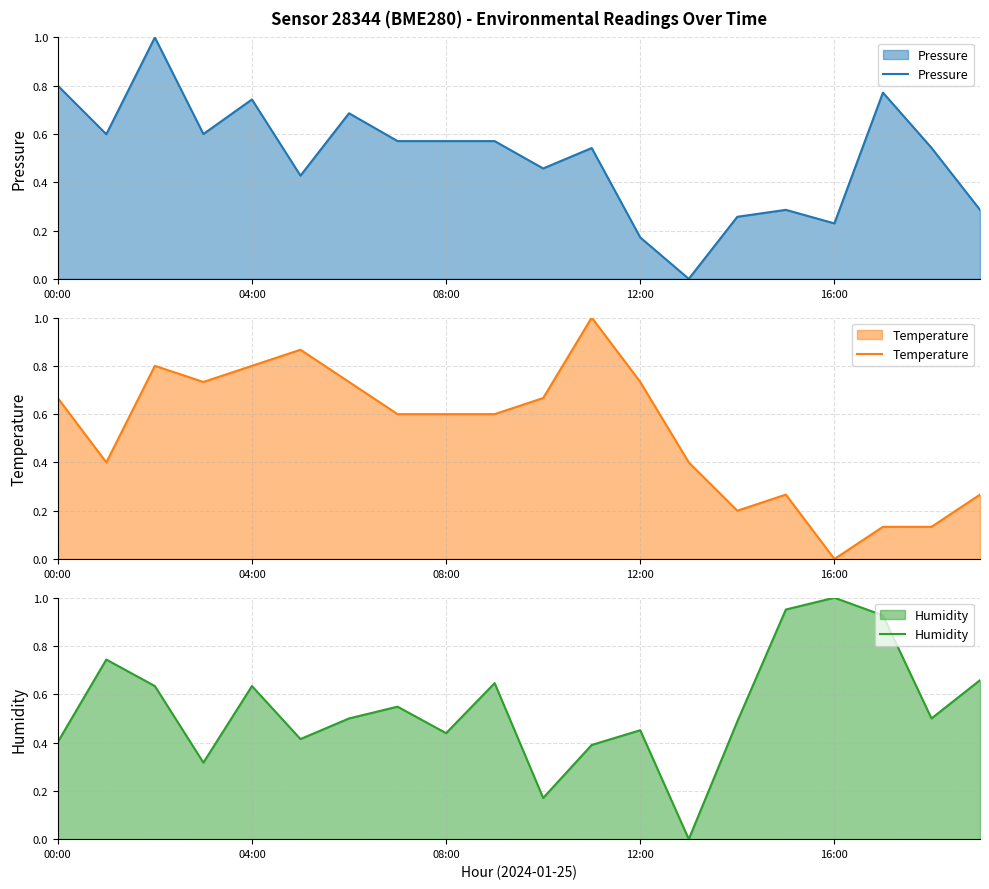

Is it true that Pressure equals 0.9 at 08:00?

False